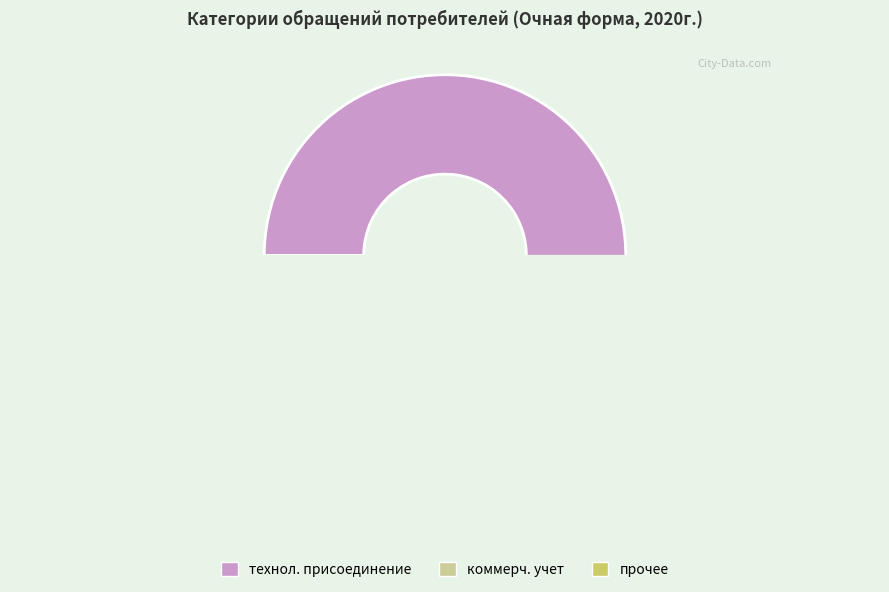

Rank the categories by value from highest to lowest.

осуществление технологического присоединения, прочее (переоформление документов ТП), коммерческий учет электрической энергии